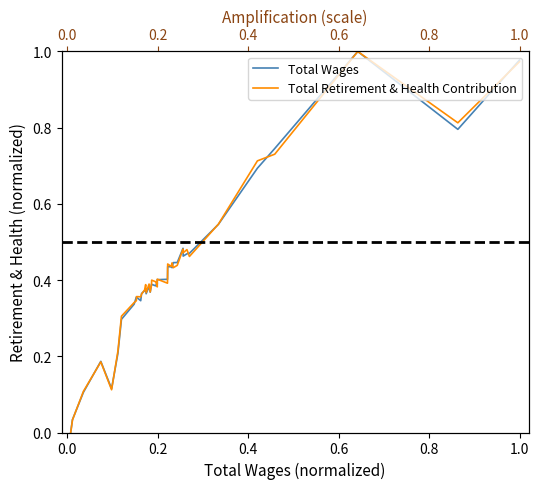

What is the greatest value displayed?

1.0